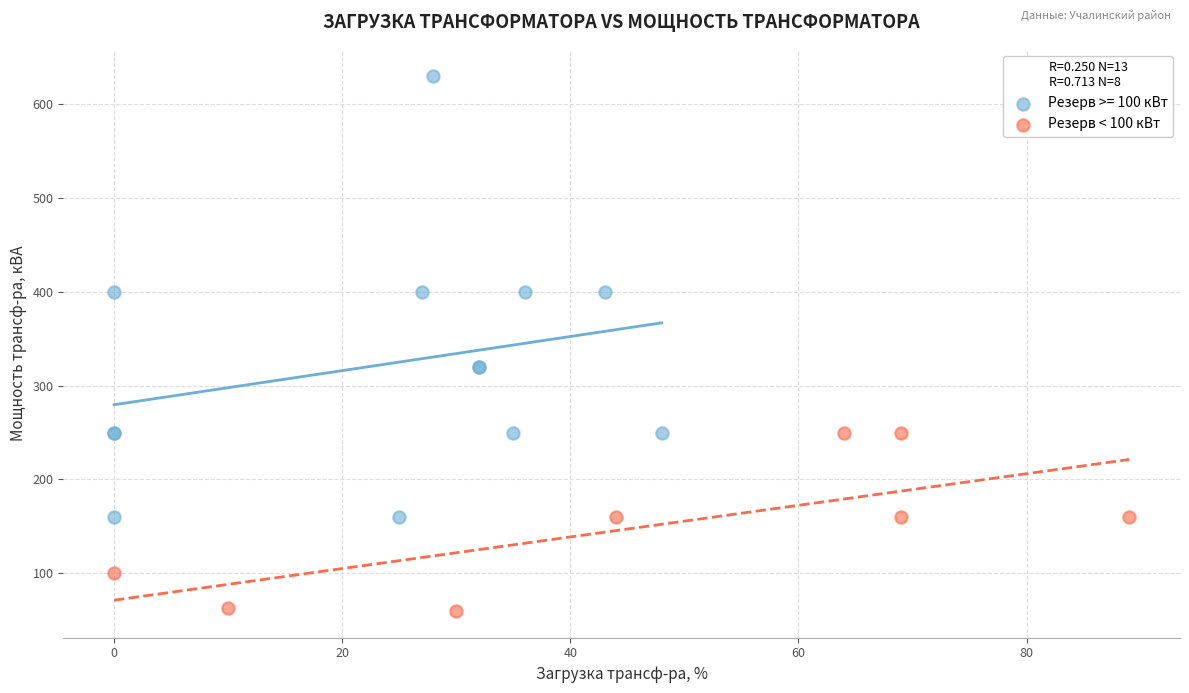

Which series has the widest spread of Y values?

Резерв >= 100 кВт